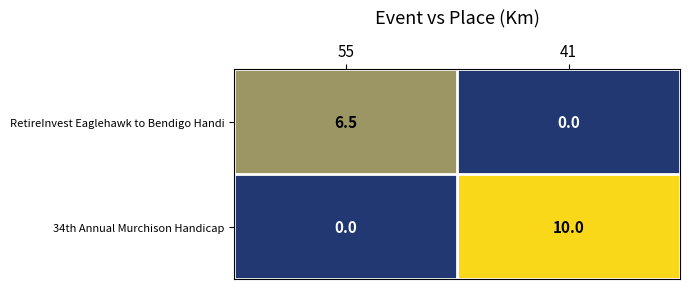

What is the sum of all 34th Annual Murchison Handicap values?

10.0